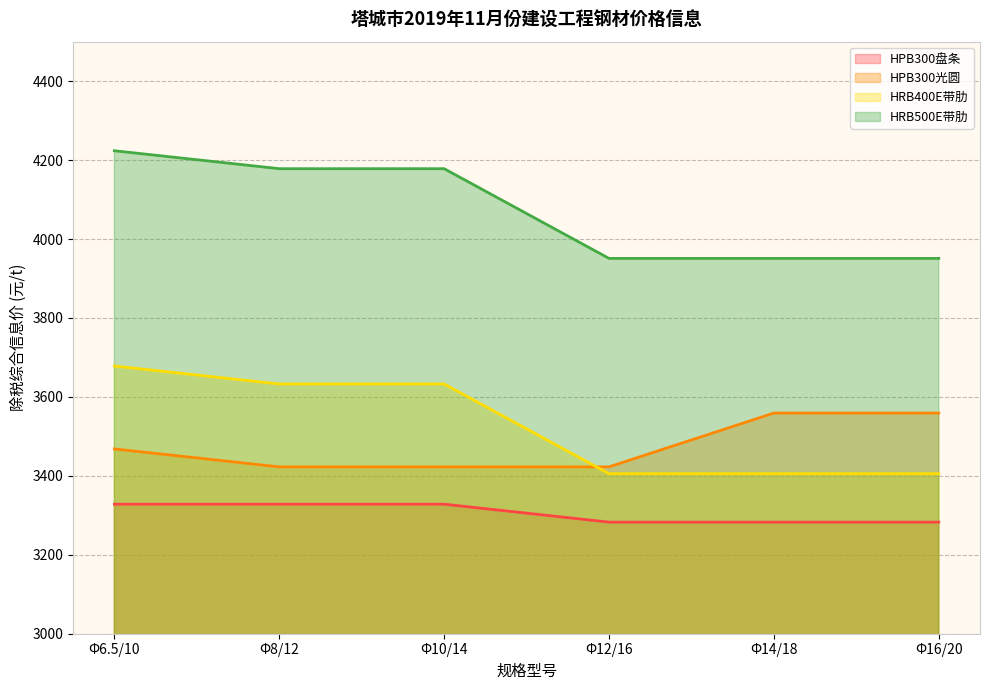

How many data points in HPB300盘条 are less than 3328?

3